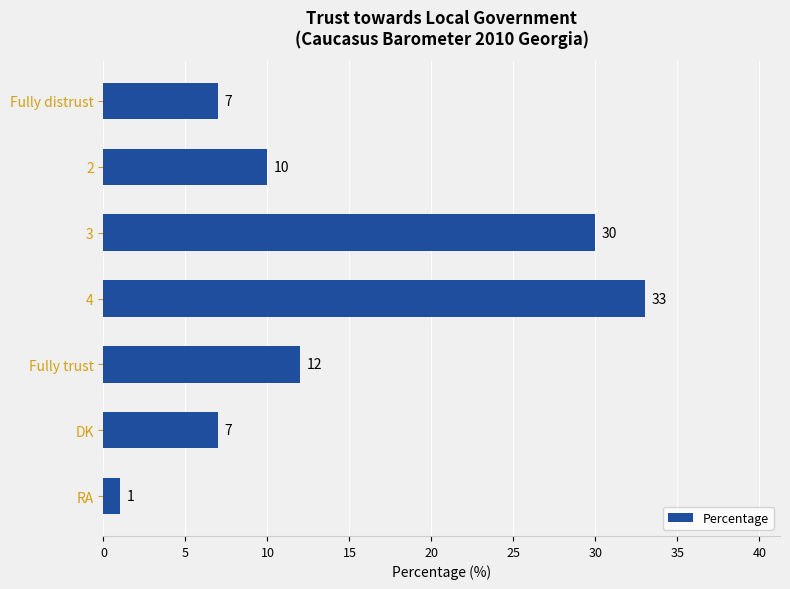

How many values are below 10?

3